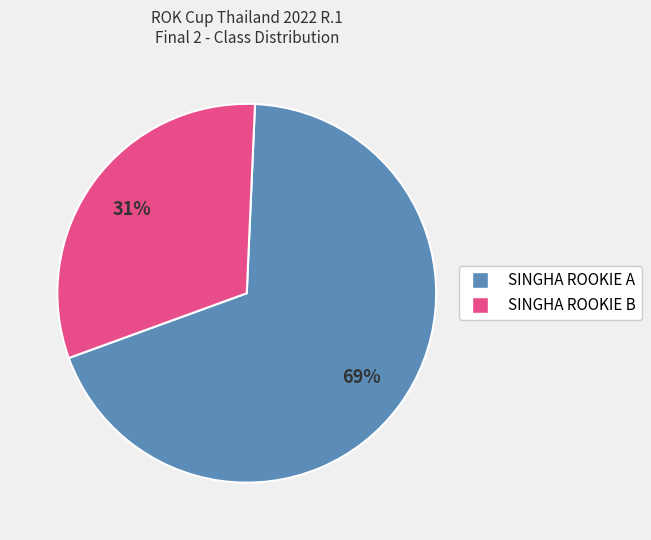

True or false: SINGHA ROOKIE B accounts for 23% of the total.

False